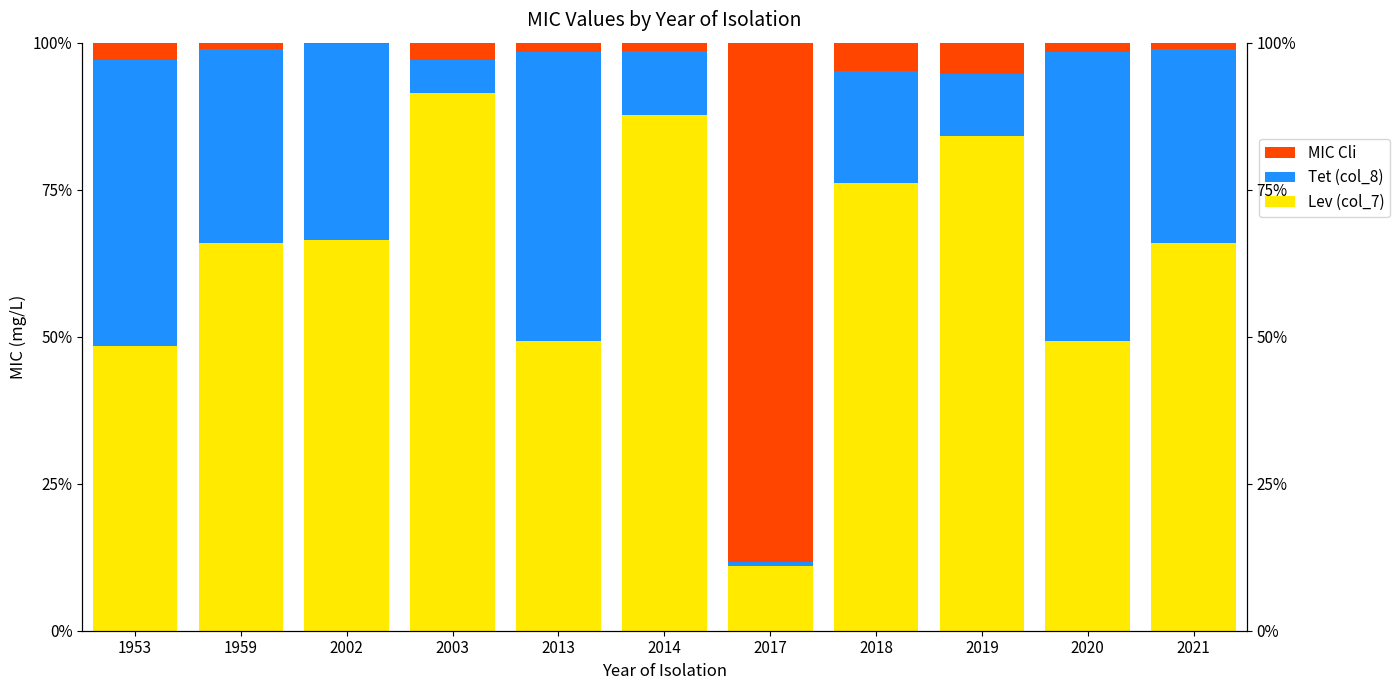

Reading left to right, transcribe all the data shown in this chart.

Lev (col_7): 48.5	66.0	66.5	91.4	49.2	87.6	11.0	76.2	84.2	49.2	66.0
Tet (col_8): 48.5	33.0	33.2	5.7	49.2	11.0	0.7	19.0	10.5	49.2	33.0
MIC Cli: 3.0	1.0	0.3	2.9	1.5	1.4	88.3	4.8	5.3	1.5	1.0